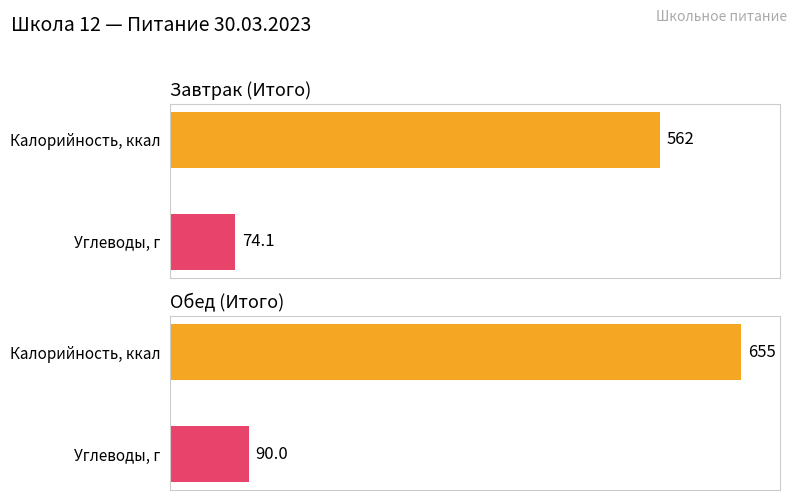

What is the value of the Углеводы bar at the 1st from the left?

74.1